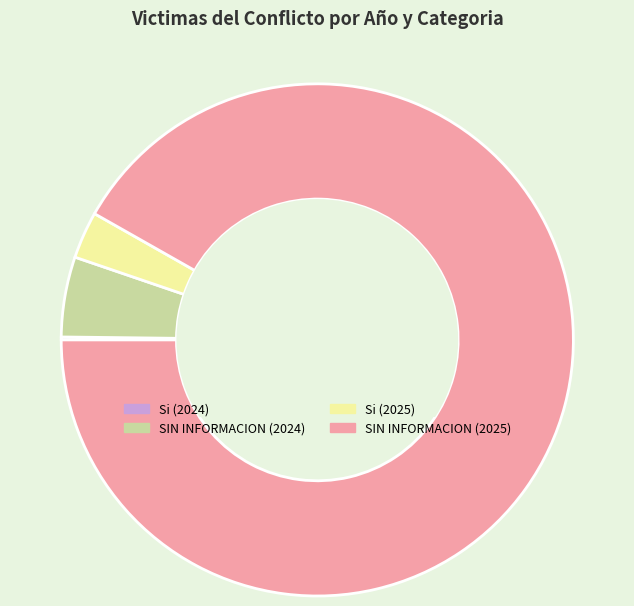

Is the sum of SIN INFORMACION (2024) and Si (2025) greater than half?

No